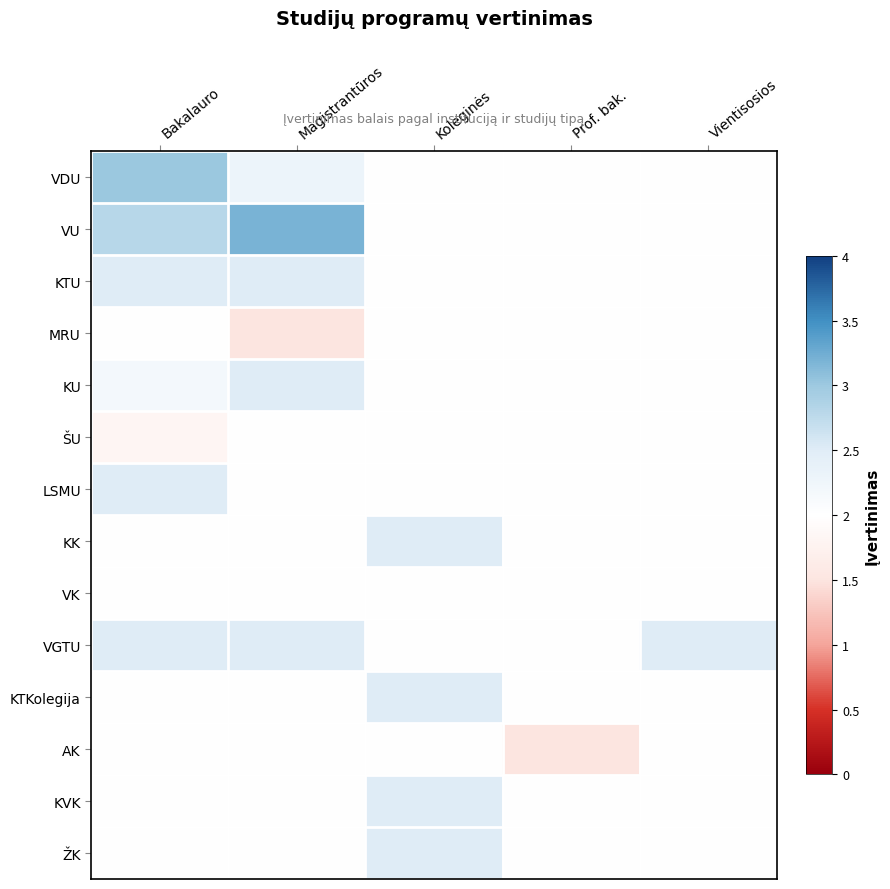

Reading left to right, list all the values displayed in this chart.

VDU: Bakalauro=0.5	Magistrantūros=0.1	Koleginės=0.0	Prof. bak.=0.0	Vientisosios=0.0
VU: Bakalauro=0.4	Magistrantūros=0.6	Koleginės=0.0	Prof. bak.=0.0	Vientisosios=0.0
KTU: Bakalauro=0.2	Magistrantūros=0.2	Koleginės=0.0	Prof. bak.=0.0	Vientisosios=0.0
MRU: Bakalauro=0.0	Magistrantūros=-0.2	Koleginės=0.0	Prof. bak.=0.0	Vientisosios=0.0
KU: Bakalauro=0.1	Magistrantūros=0.2	Koleginės=0.0	Prof. bak.=0.0	Vientisosios=0.0
ŠU: Bakalauro=-0.1	Magistrantūros=0.0	Koleginės=0.0	Prof. bak.=0.0	Vientisosios=0.0
LSMU: Bakalauro=0.2	Magistrantūros=0.0	Koleginės=0.0	Prof. bak.=0.0	Vientisosios=0.0
KK: Bakalauro=0.0	Magistrantūros=0.0	Koleginės=0.2	Prof. bak.=0.0	Vientisosios=0.0
VK: Bakalauro=0.0	Magistrantūros=0.0	Koleginės=0.0	Prof. bak.=0.0	Vientisosios=0.0
VGTU: Bakalauro=0.2	Magistrantūros=0.2	Koleginės=0.0	Prof. bak.=0.0	Vientisosios=0.2
KTKolegija: Bakalauro=0.0	Magistrantūros=0.0	Koleginės=0.2	Prof. bak.=0.0	Vientisosios=0.0
AK: Bakalauro=0.0	Magistrantūros=0.0	Koleginės=0.0	Prof. bak.=-0.2	Vientisosios=0.0
KVK: Bakalauro=0.0	Magistrantūros=0.0	Koleginės=0.2	Prof. bak.=0.0	Vientisosios=0.0
ŽK: Bakalauro=0.0	Magistrantūros=0.0	Koleginės=0.2	Prof. bak.=0.0	Vientisosios=0.0